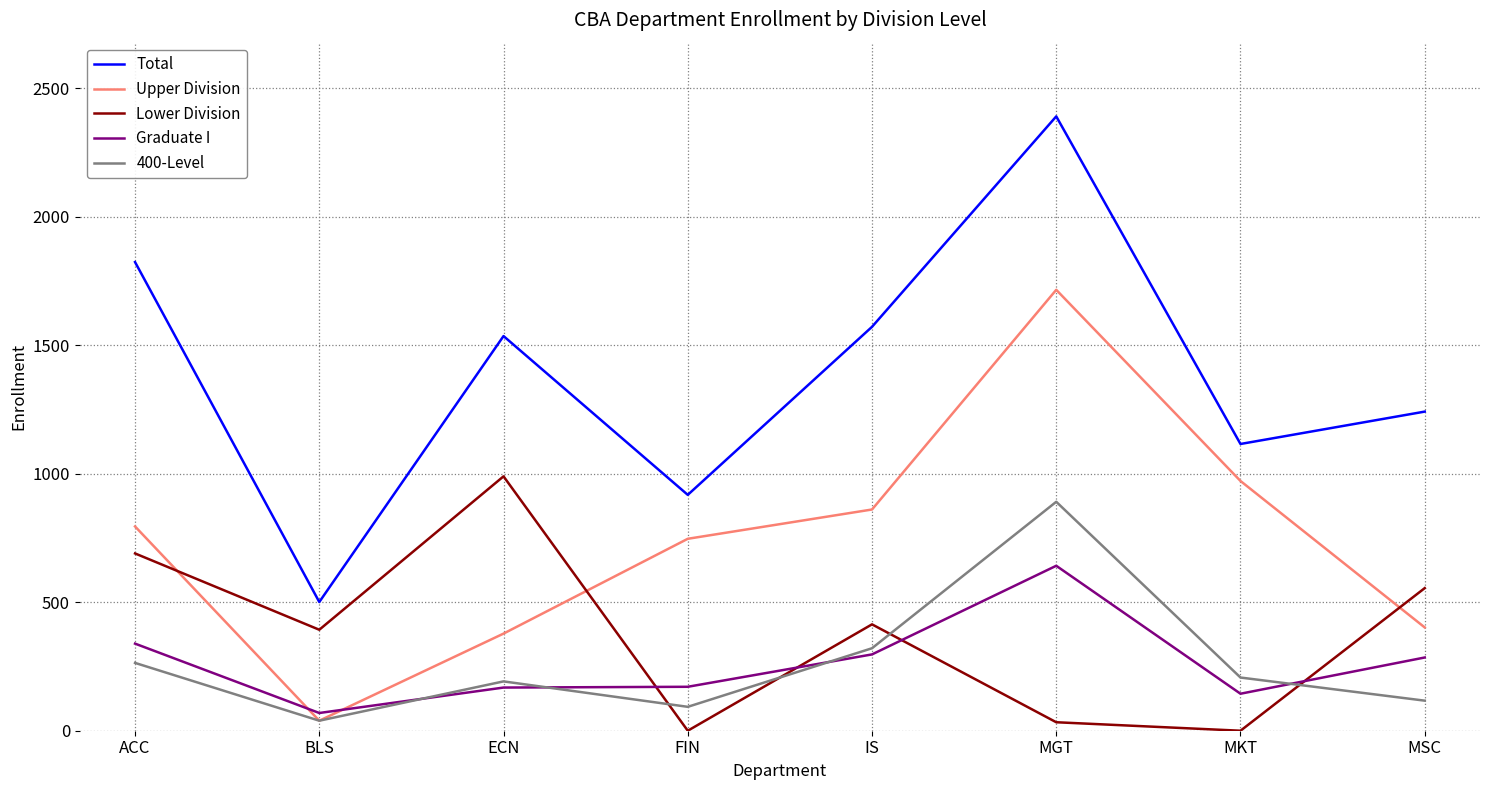

Which series has the largest range (max minus min)?

Total